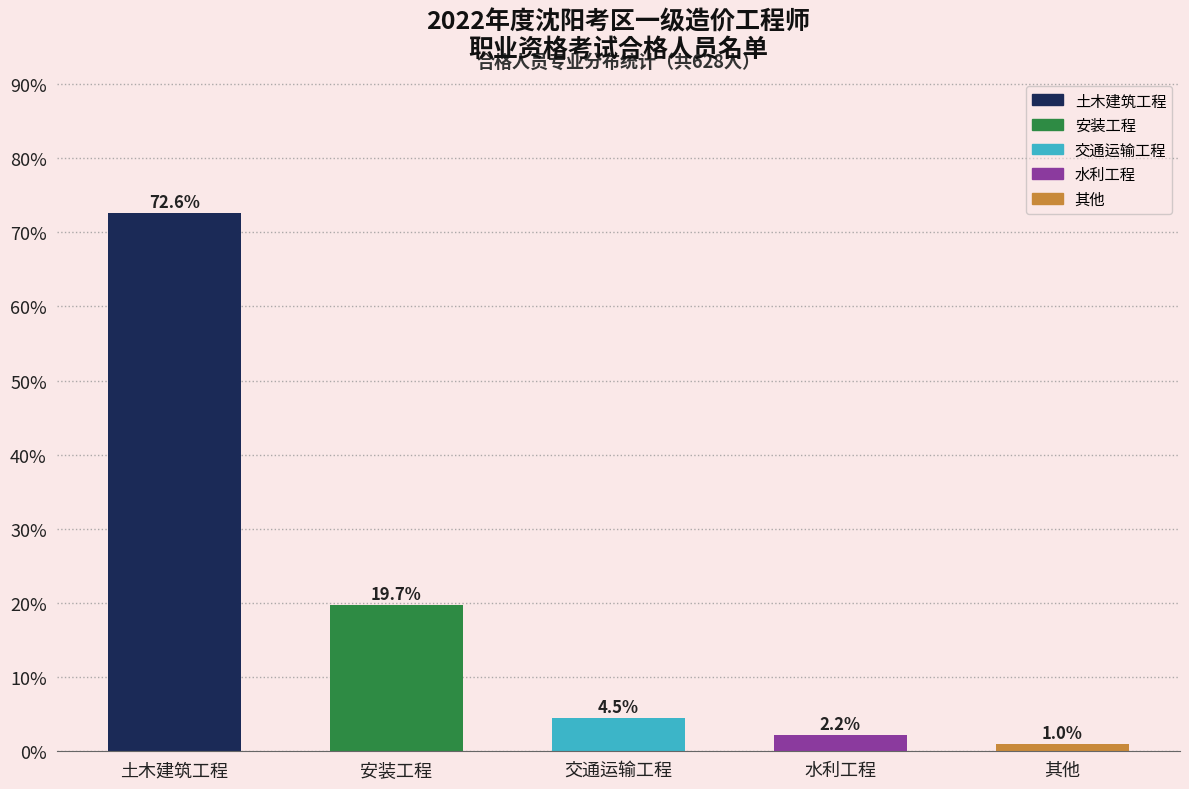

Reading left to right, list all the values displayed in this chart.

土木建筑工程=72.6	安装工程=19.7	交通运输工程=4.5	水利工程=2.2	其他=1.0